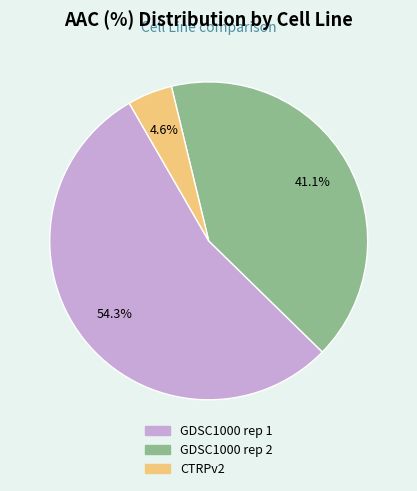

To the nearest percent, what percentage of the pie is GDSC1000 rep 1?

54%